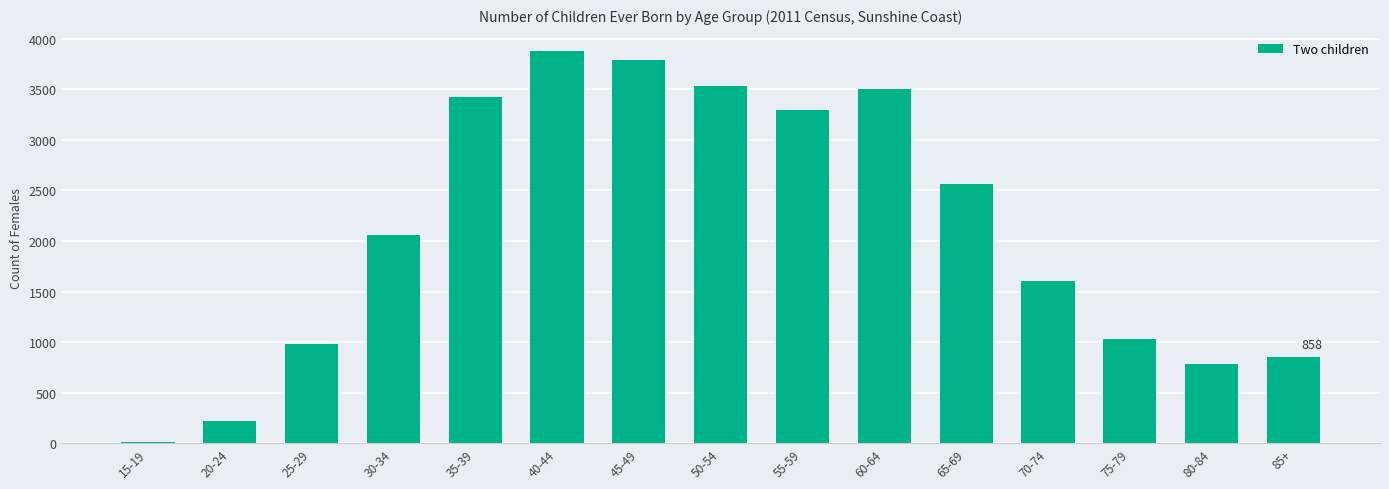

Count the number of data series in this chart.

1